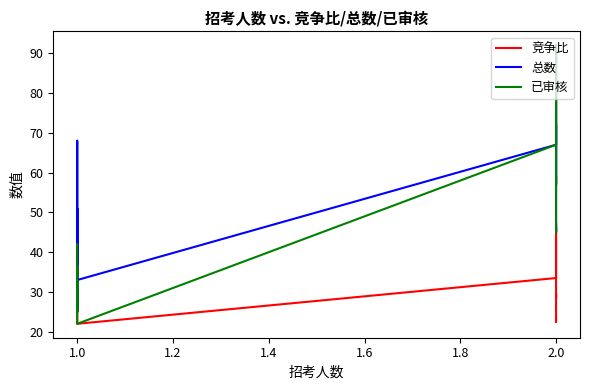

True or false: 总数 and 竞争比 intersect in this chart.

False